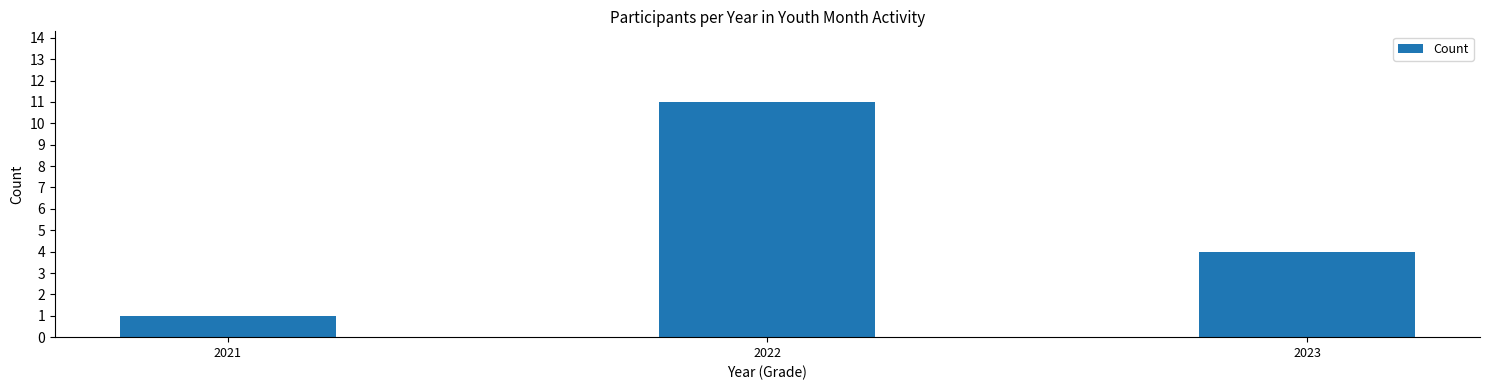

What is the approximate value at 2021?

1